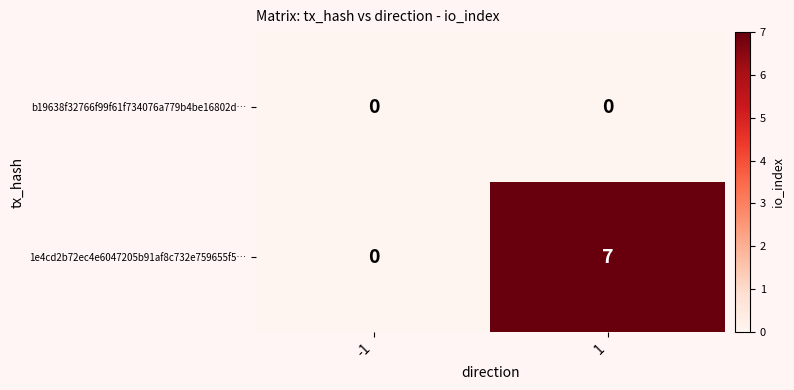

How many values in 1e4cd2b72ec4e6047205b91af8c732e759655f5… are above zero?

1